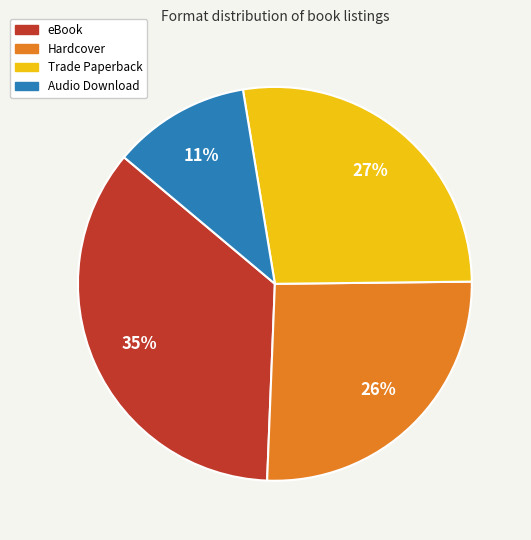

Which category has the smallest portion of the pie?

Audio Download